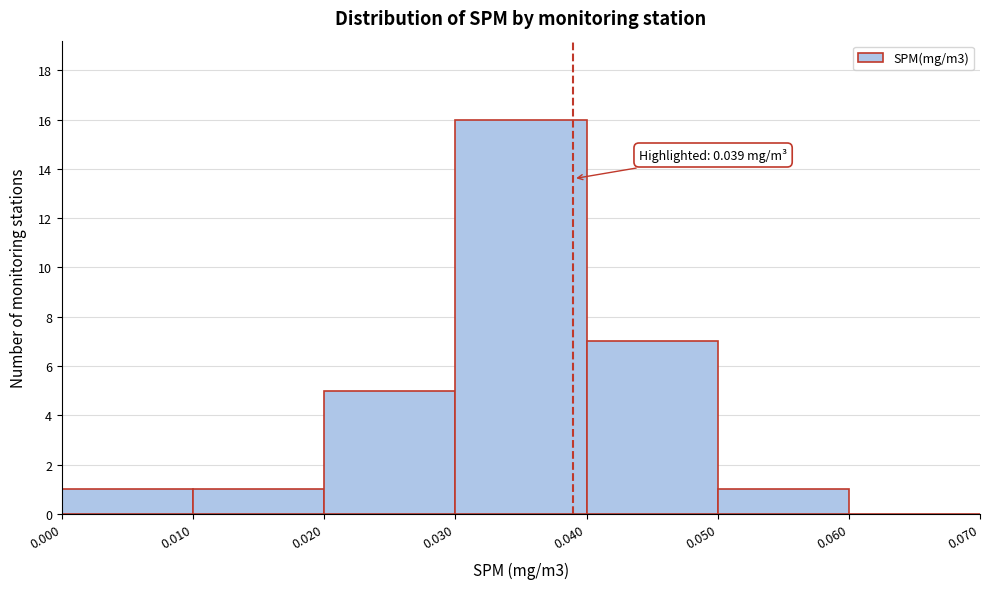

Over which range of the x-axis is the bar tallest?

0.030 to 0.040